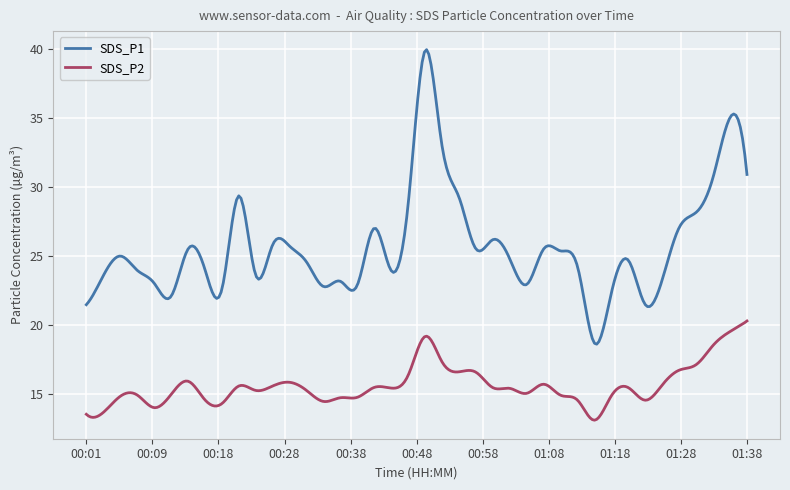

Which series has the largest total across all categories?

SDS_P1